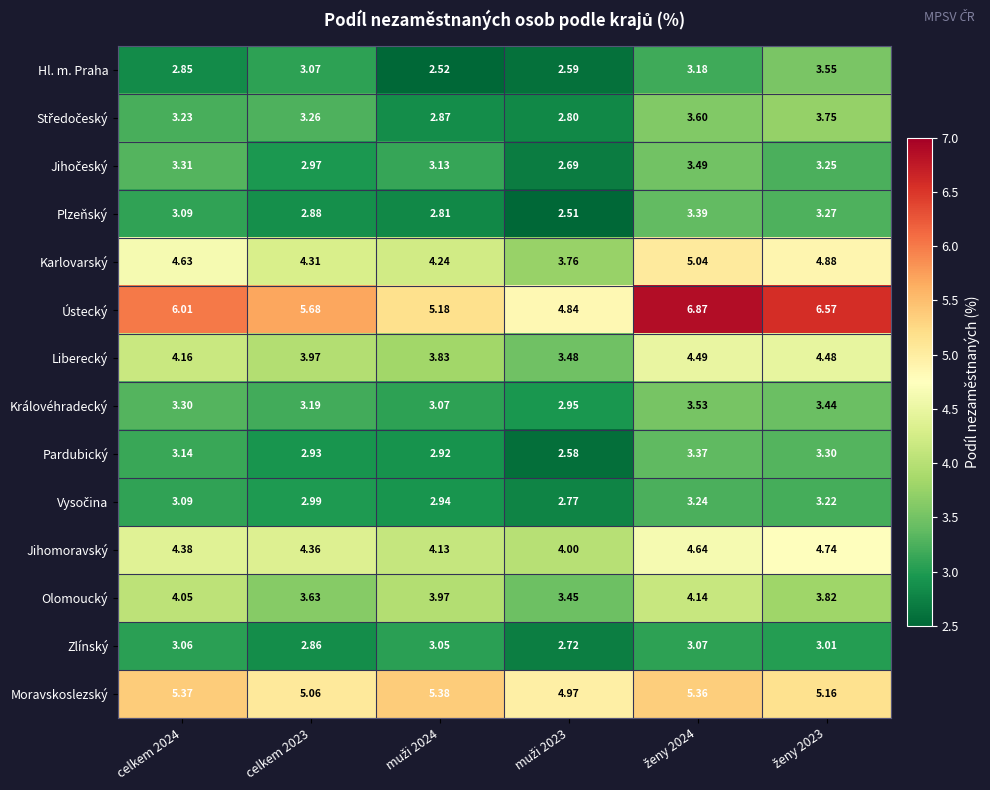

Which series has the largest range (max minus min)?

Ústecký